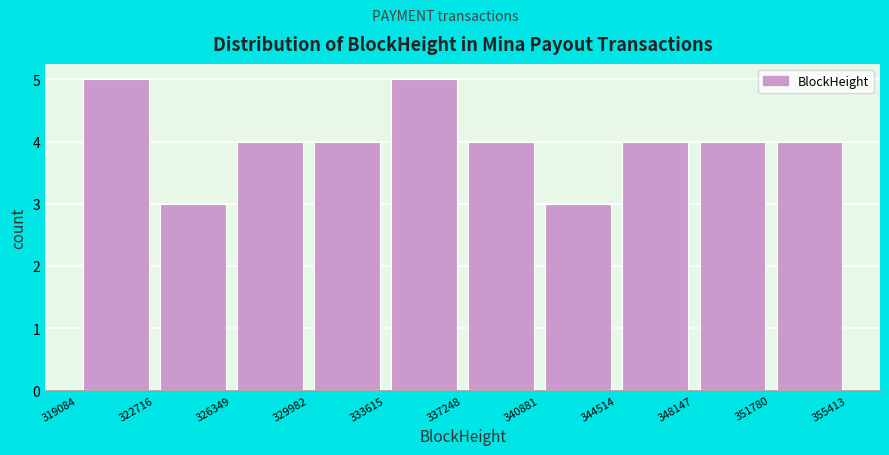

Reading left to right, transcribe this chart: for each bar, give the range it covers on the x-axis and its height. The values are not printed on the chart, so give them approximately, as read against the axis.

319084 to 322716: 5
322716 to 326349: 3
326349 to 329982: 4
329982 to 333615: 4
333615 to 337248: 5
337248 to 340881: 4
340881 to 344514: 3
344514 to 348147: 4
348147 to 351780: 4
351780 to 355413: 4